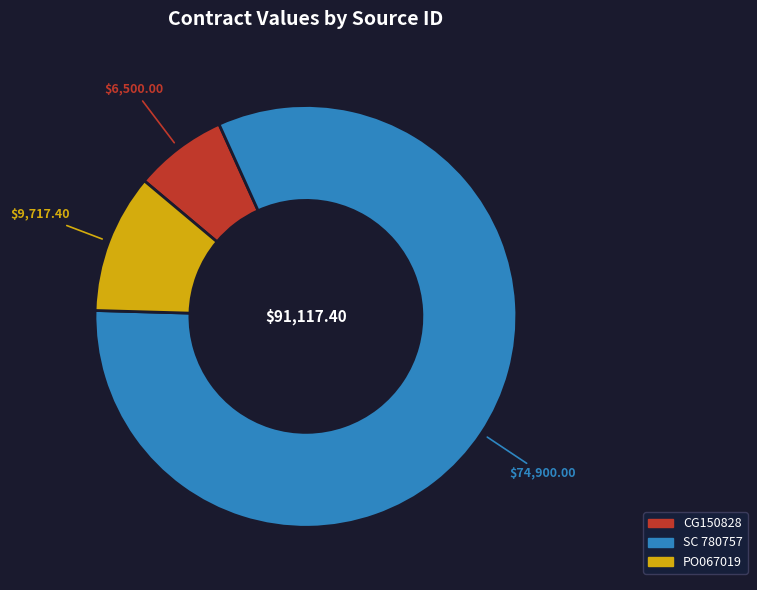

Which slice is the largest?

SC 780757